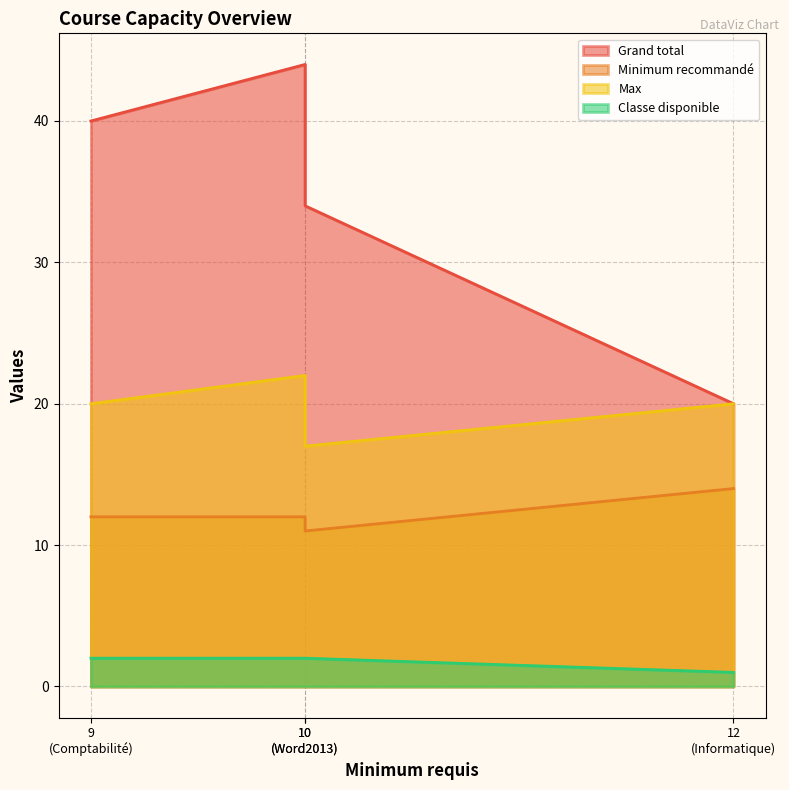

The value of Classe disponible at Anglais is 3. True or false?

False